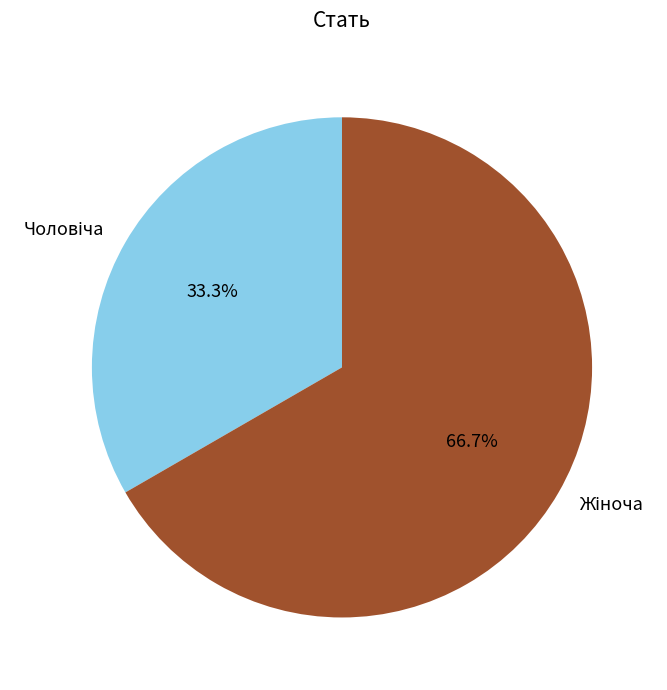

Does any single category account for the majority?

Yes